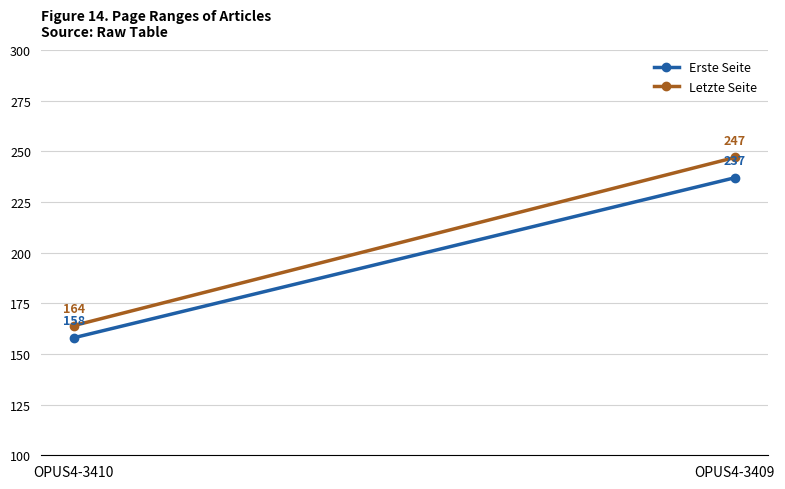

What is the maximum value shown in the chart?

247